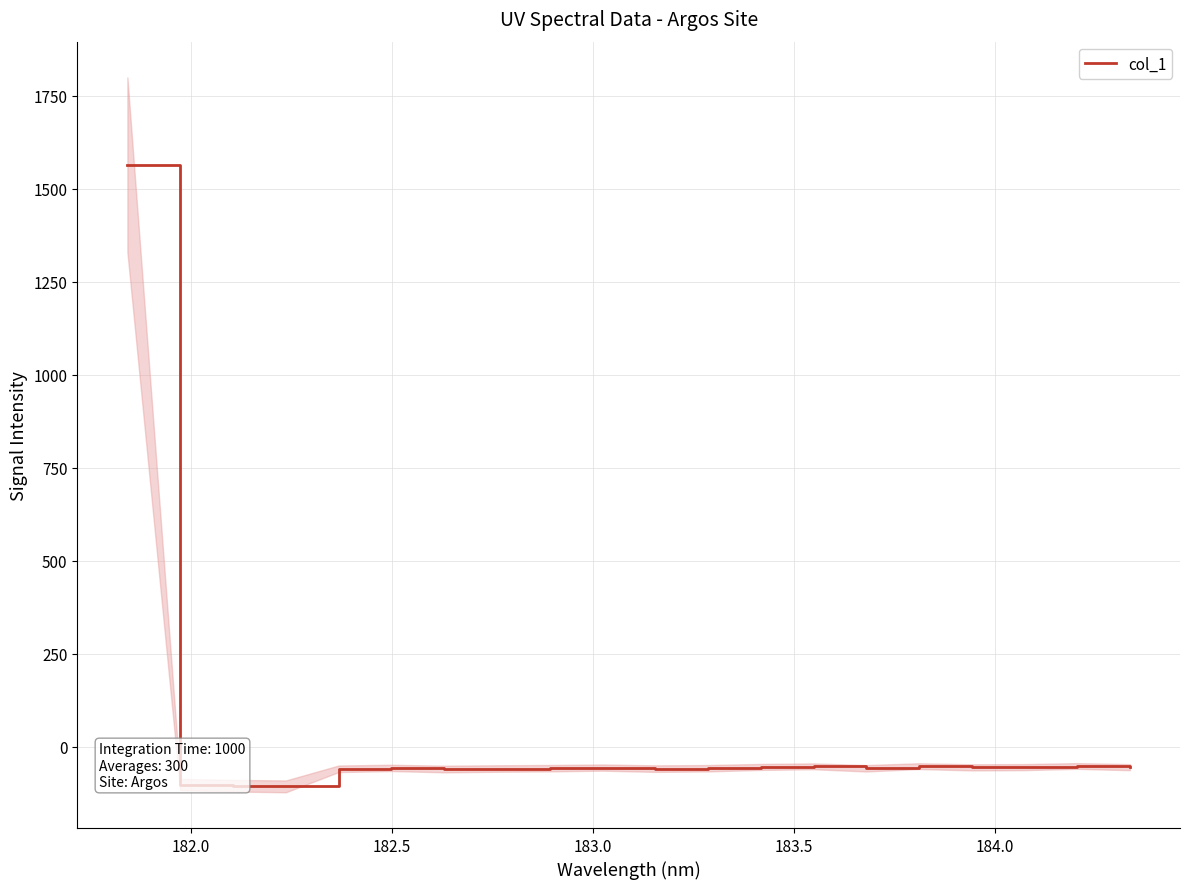

What is the highest value of the col_1 series?

1564.3